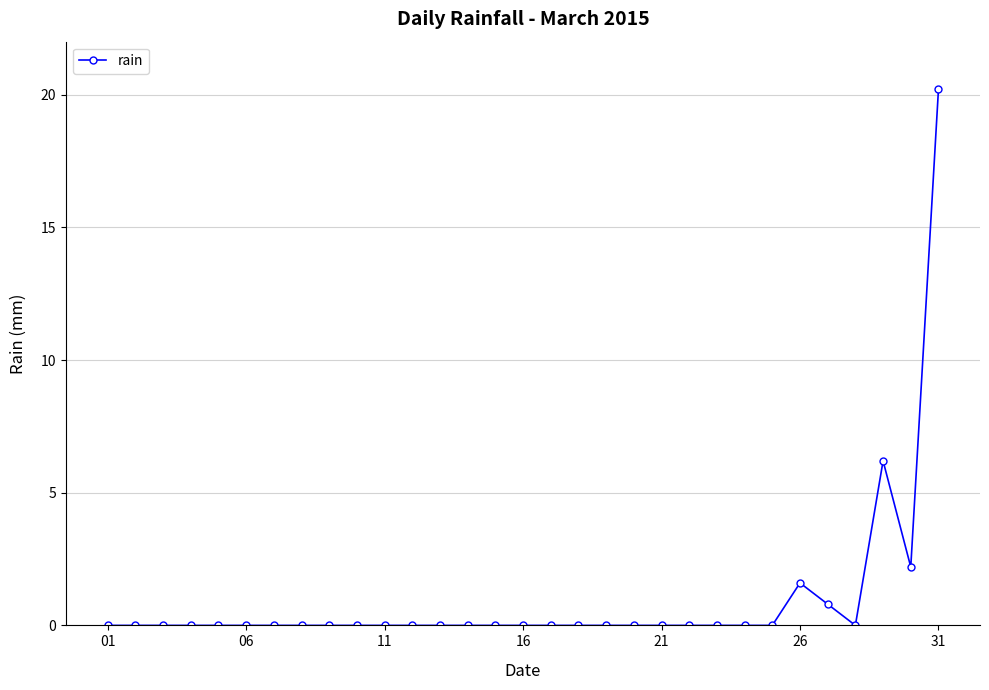

Does the chart have visible grid lines?

Yes